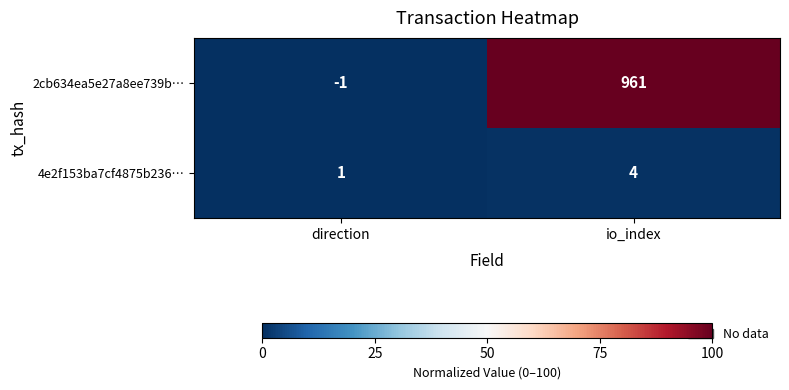

Where is 2cb634ea5e27a8ee739b… nearest to the value 480?

direction